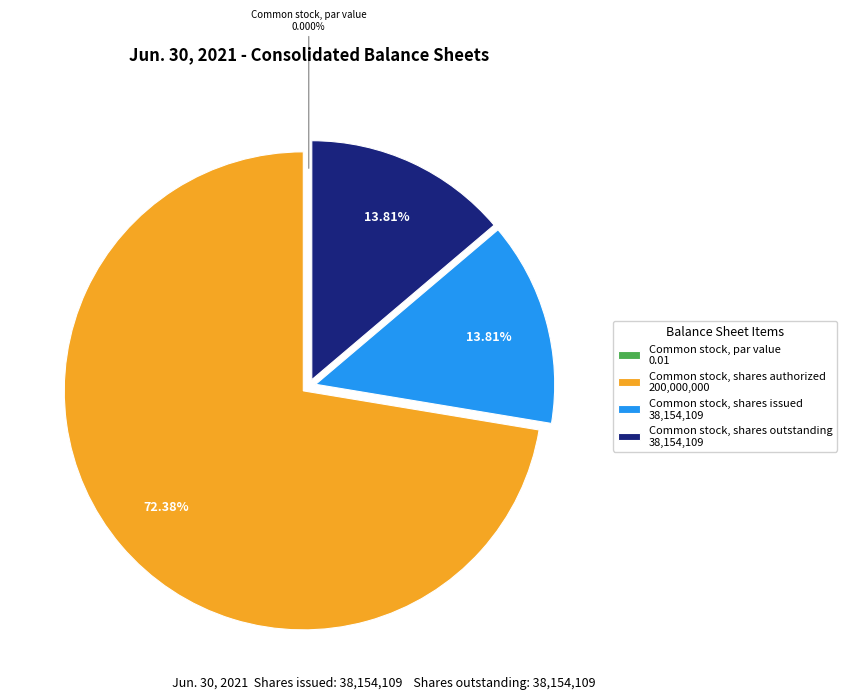

Rank the categories by value from highest to lowest.

Common stock, shares authorized, Common stock, shares issued, Common stock, shares outstanding, Common stock, par value